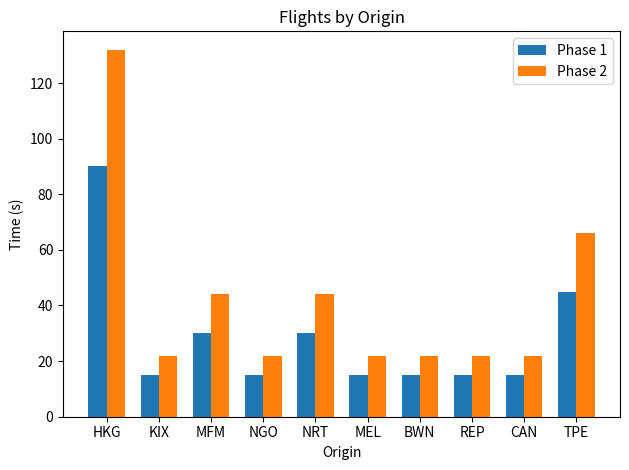

How many categories are shown in the chart?

10